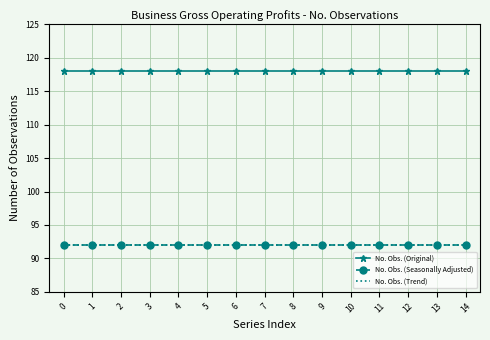

True or false: No. Obs. (Trend) and No. Obs. (Original) intersect in this chart.

False